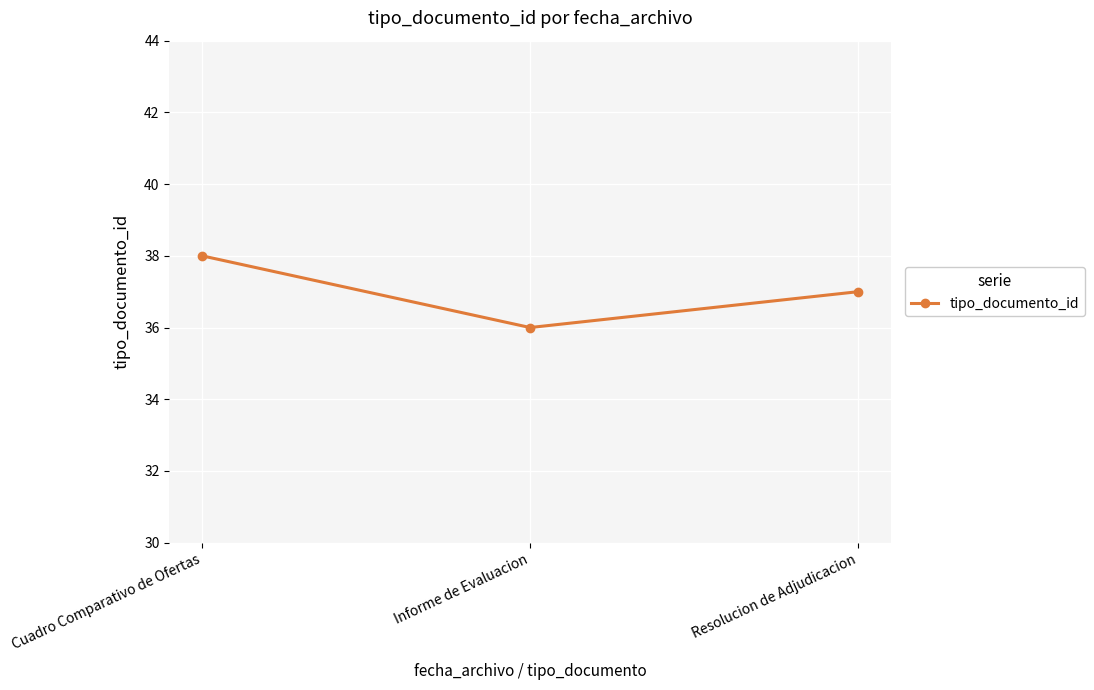

Reading left to right, extract all data points from this chart.

Cuadro Comparativo de Ofertas=38	Informe de Evaluacion=36	Resolucion de Adjudicacion=37